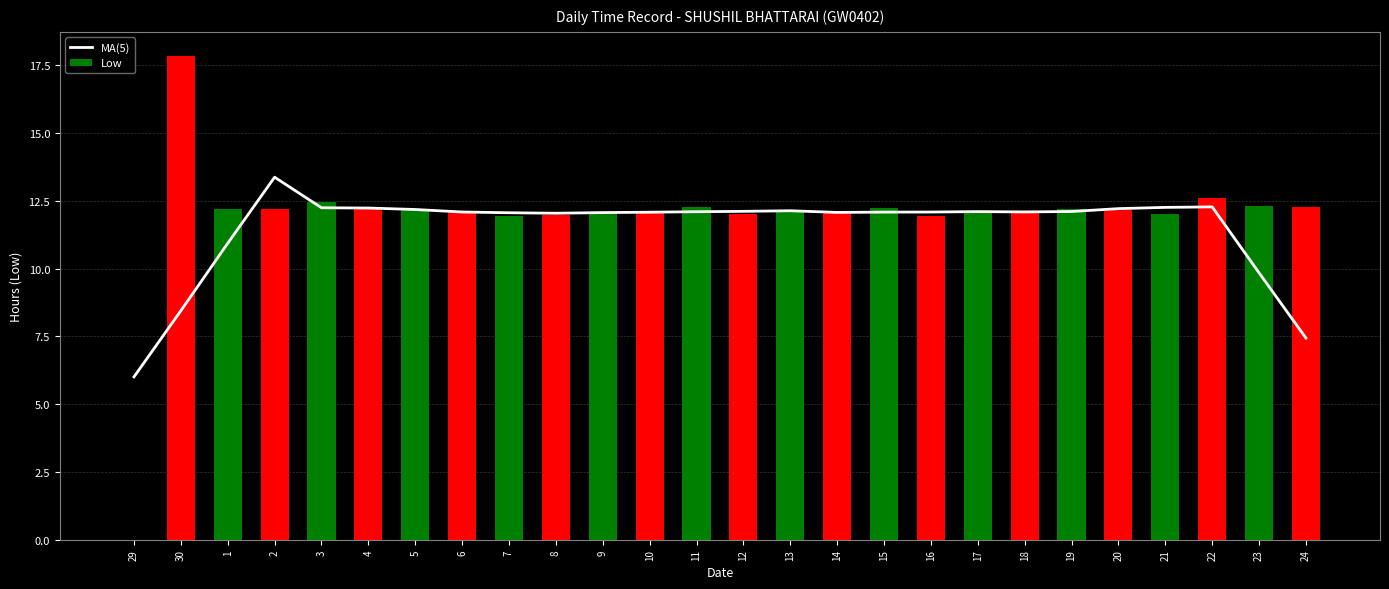

At which category is the sum across all series the highest?

30